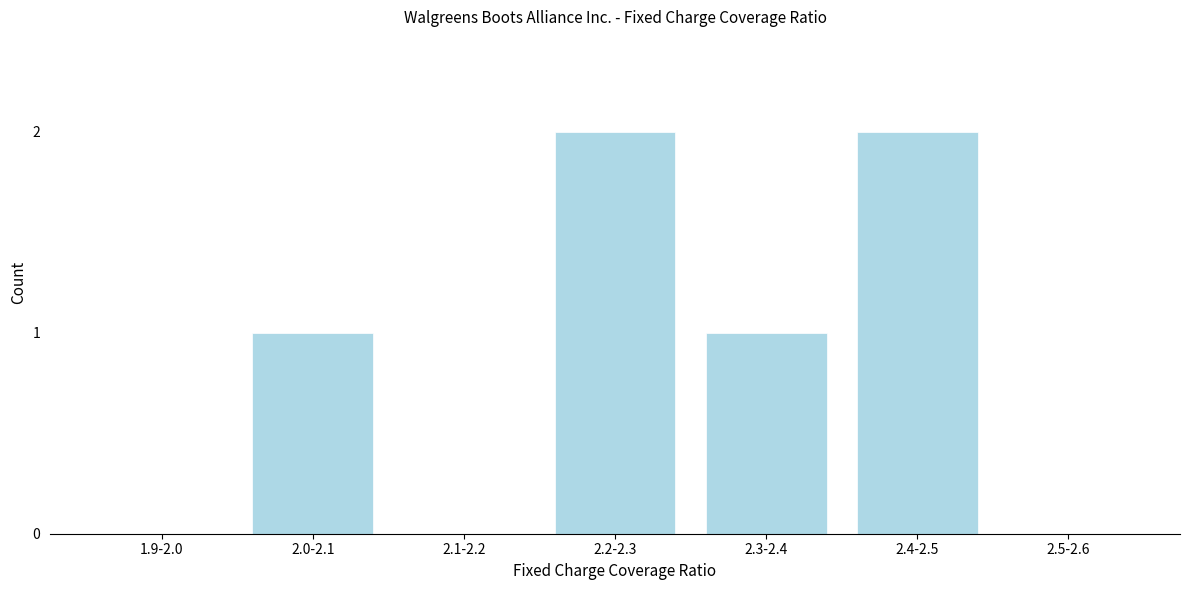

Reading right to left, what are all the values shown in this chart?

2.5-2.6=0	2.4-2.5=2	2.3-2.4=1	2.2-2.3=2	2.1-2.2=0	2.0-2.1=1	1.9-2.0=0